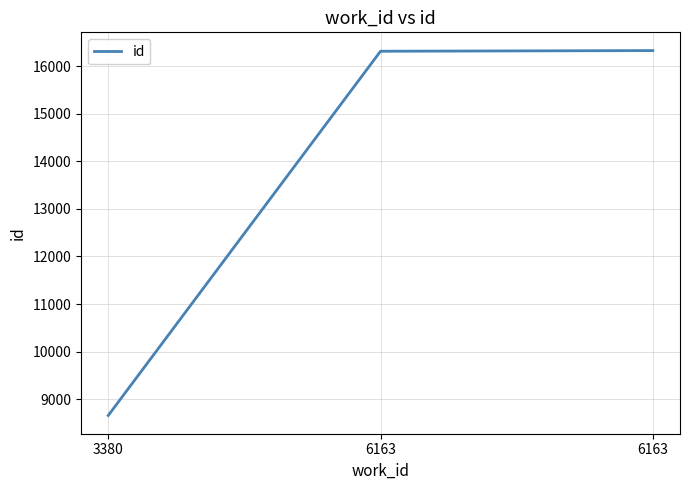

How many values are below 16312?

1